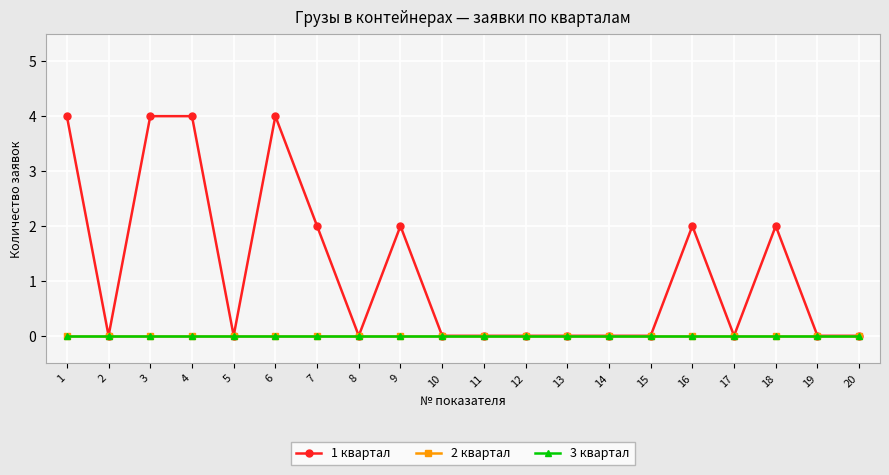

Which category has the lowest value in the 3 квартал series?

1